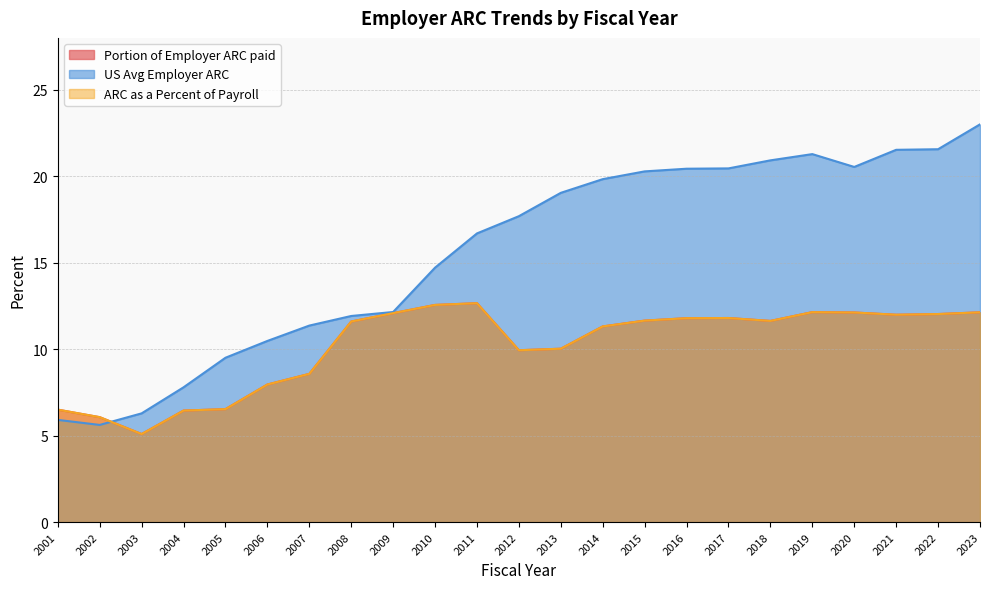

What is the highest value of the ARC as a Percent of Payroll series?

12.7